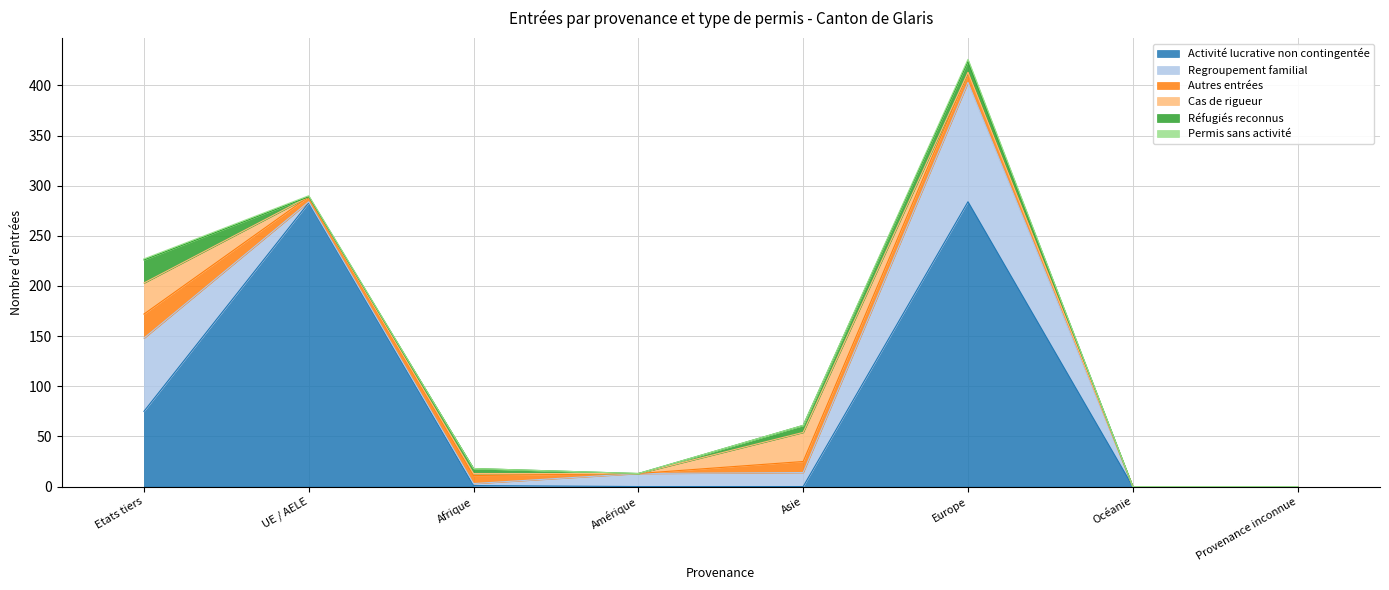

What is the difference between the maximum and minimum values in the Autres entrées series?

24